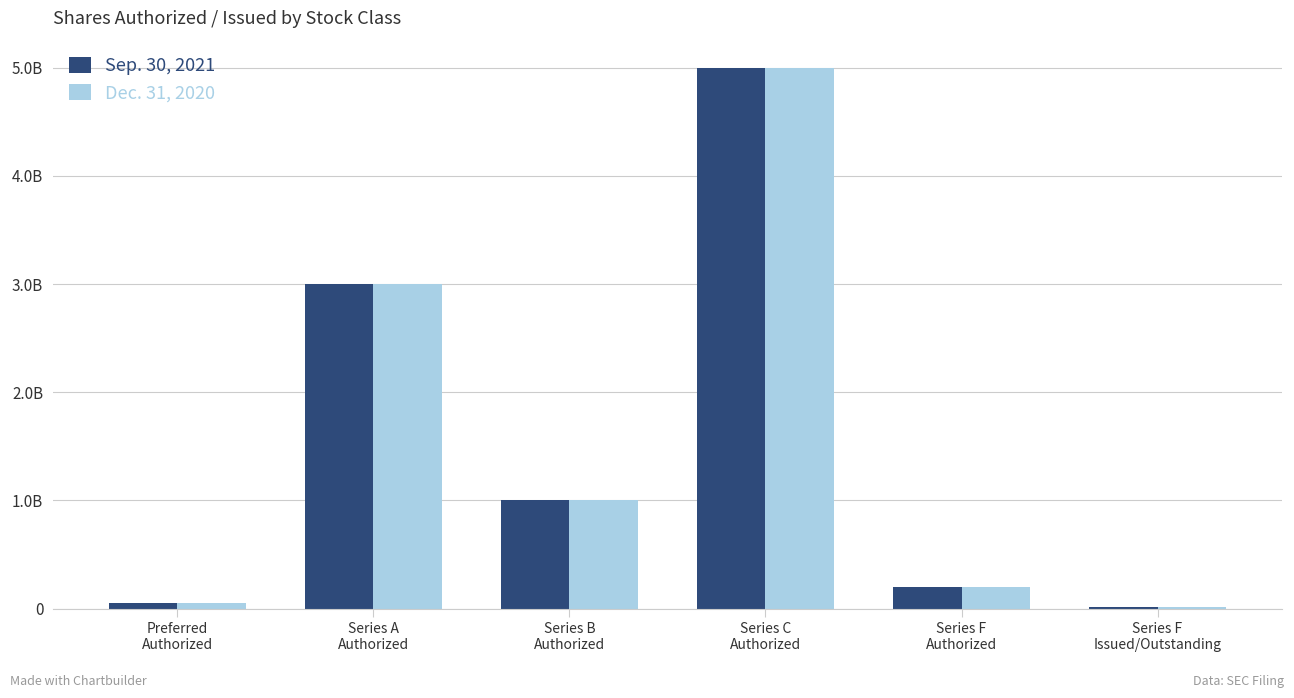

Is the value of Dec. 31, 2020 at Series F
Authorized greater than the value of Sep. 30, 2021 at Series F
Authorized?

No